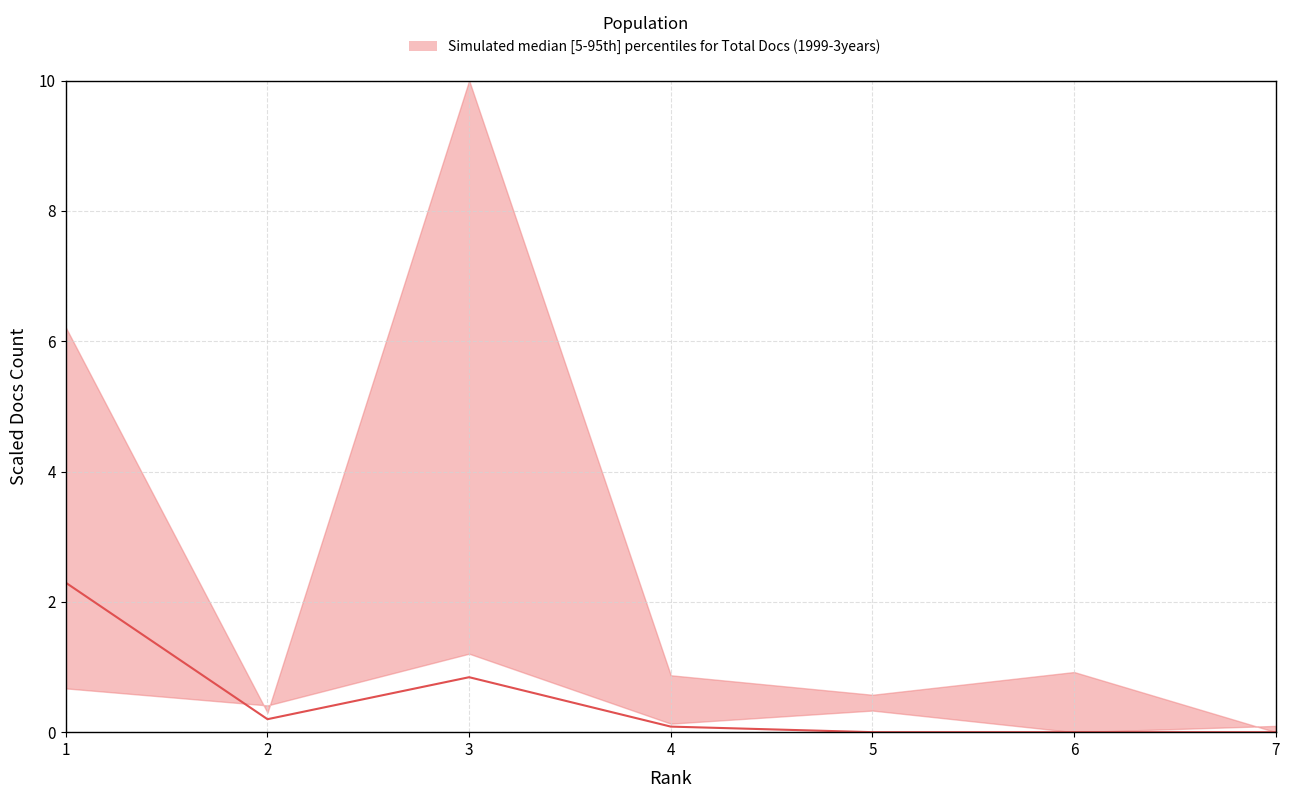

Where is the data nearest to the value 1?

3